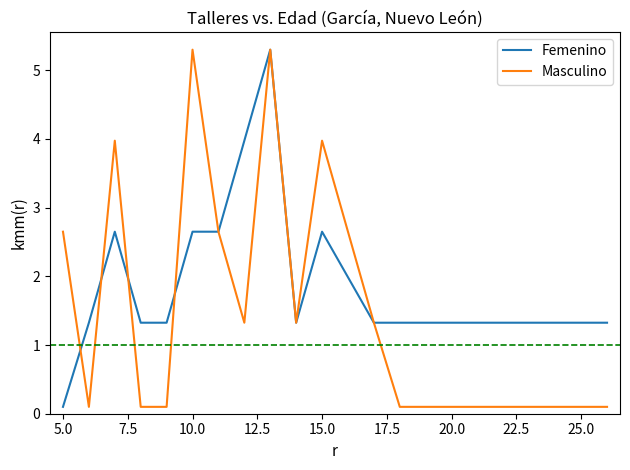

Which series has the largest total across all categories?

Femenino